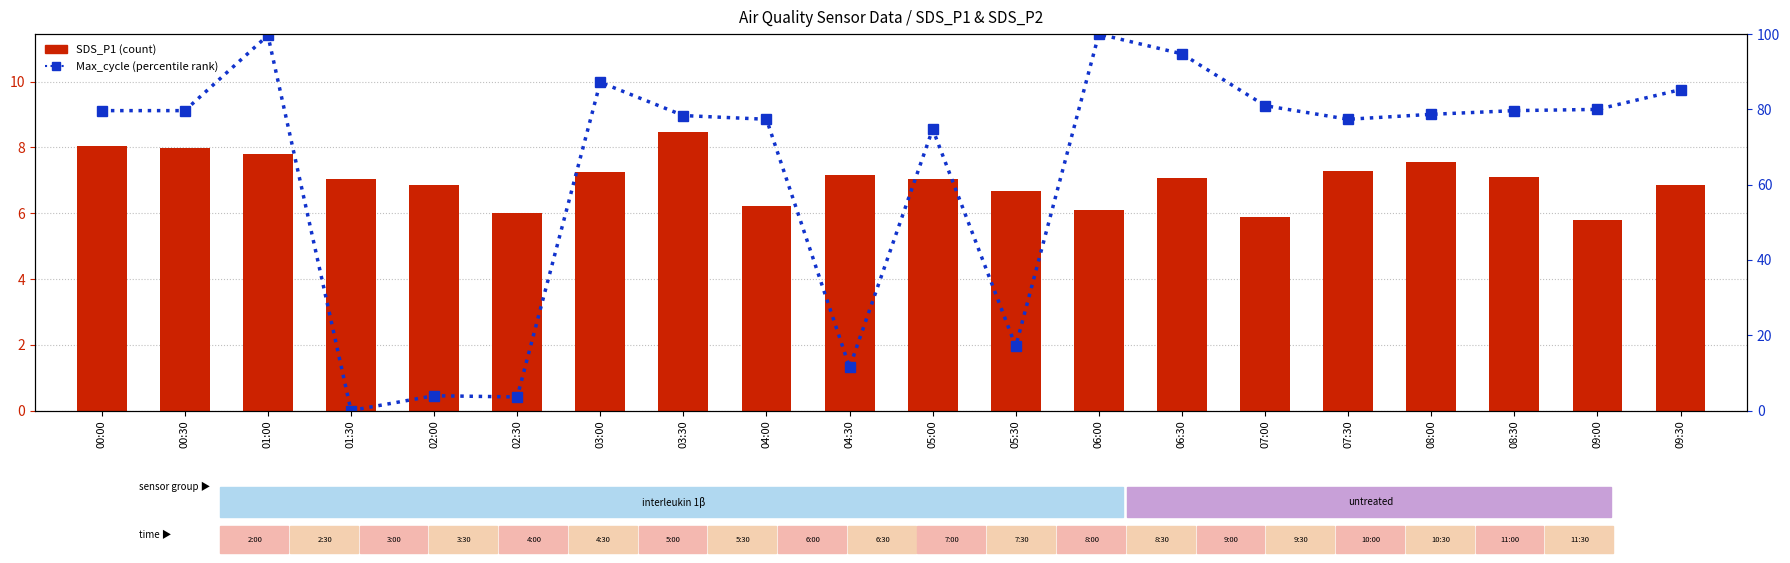

What is the maximum value for Max_cycle (norm %)?

100.0